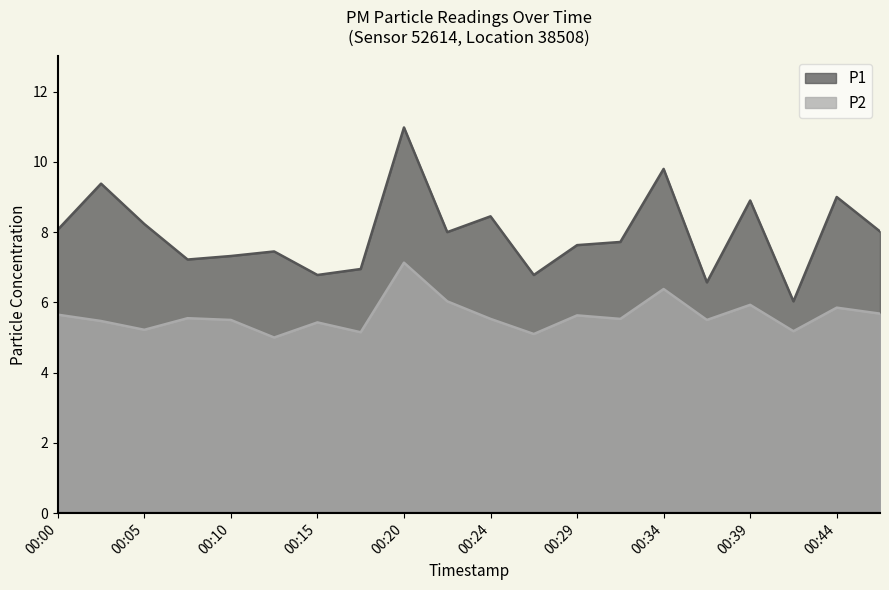

How many lines are shown in the chart?

2